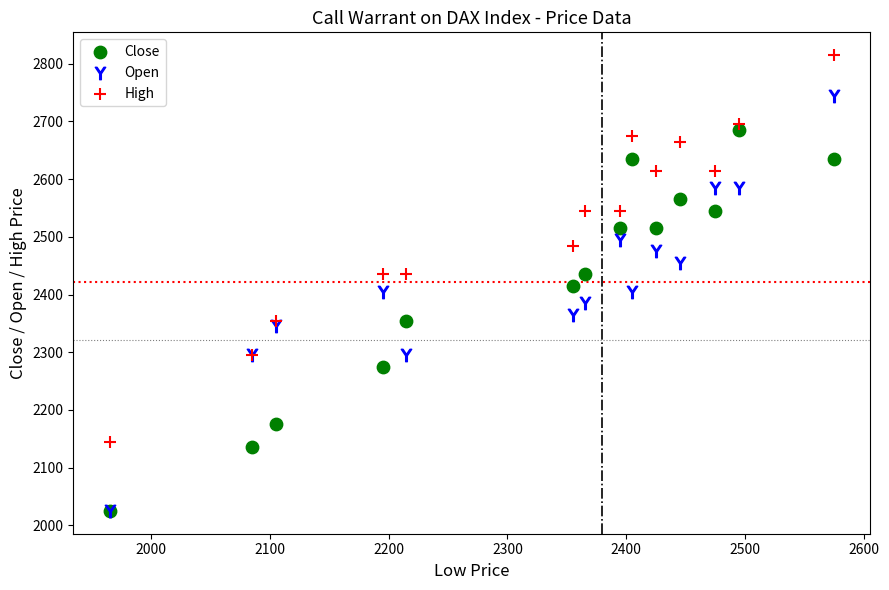

Which series has the largest Y range (max minus min)?

Open